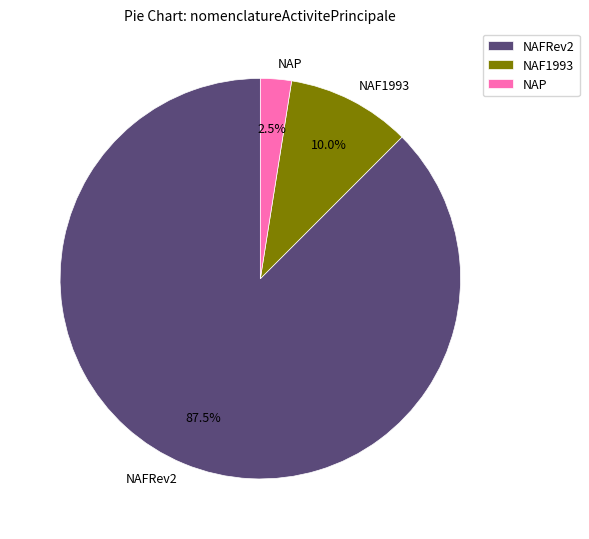

Rank the categories by value from highest to lowest.

NAFRev2, NAF1993, NAP